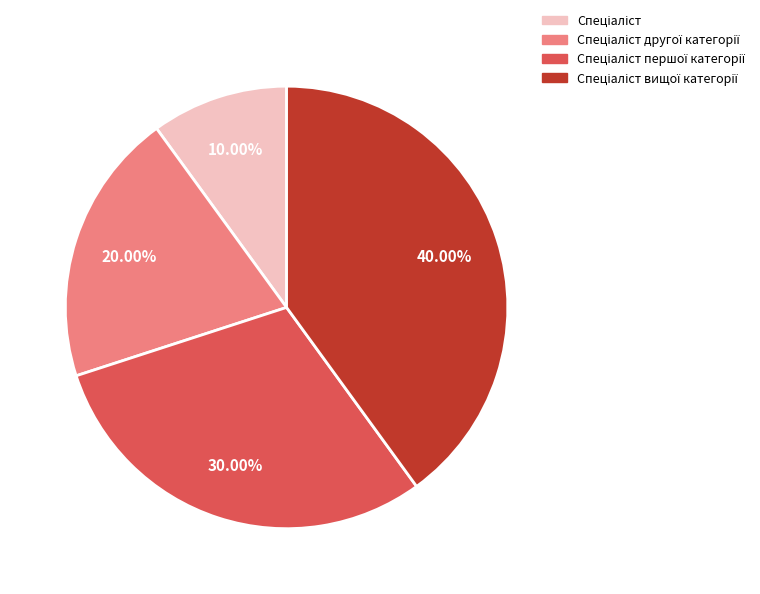

Is there any slice that represents more than half of the pie?

No